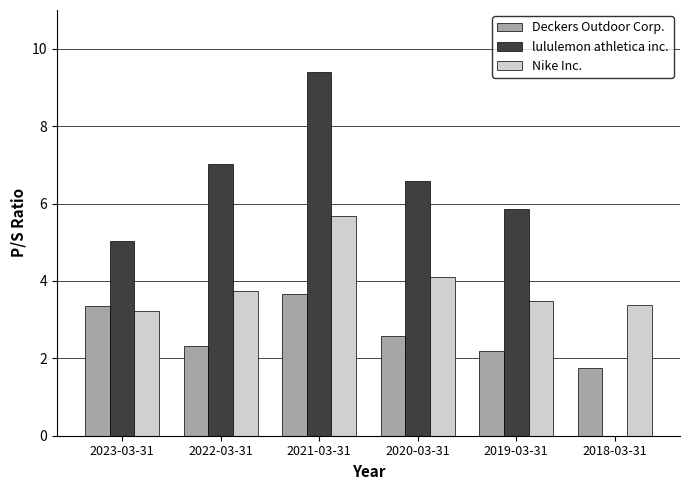

Is the value of Nike Inc. at 2021-03-31 greater than the value of Deckers Outdoor Corp. at 2018-03-31?

Yes